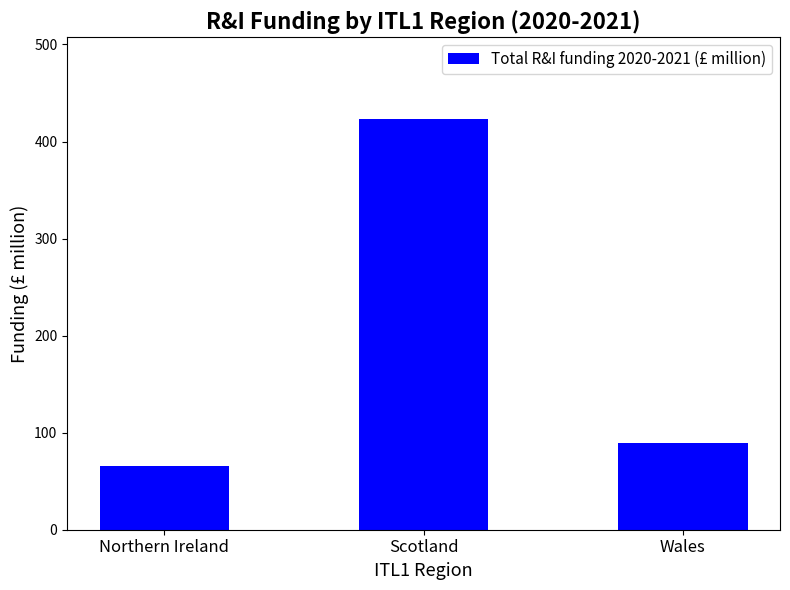

What is the change in value from Scotland to Wales?

-333.6